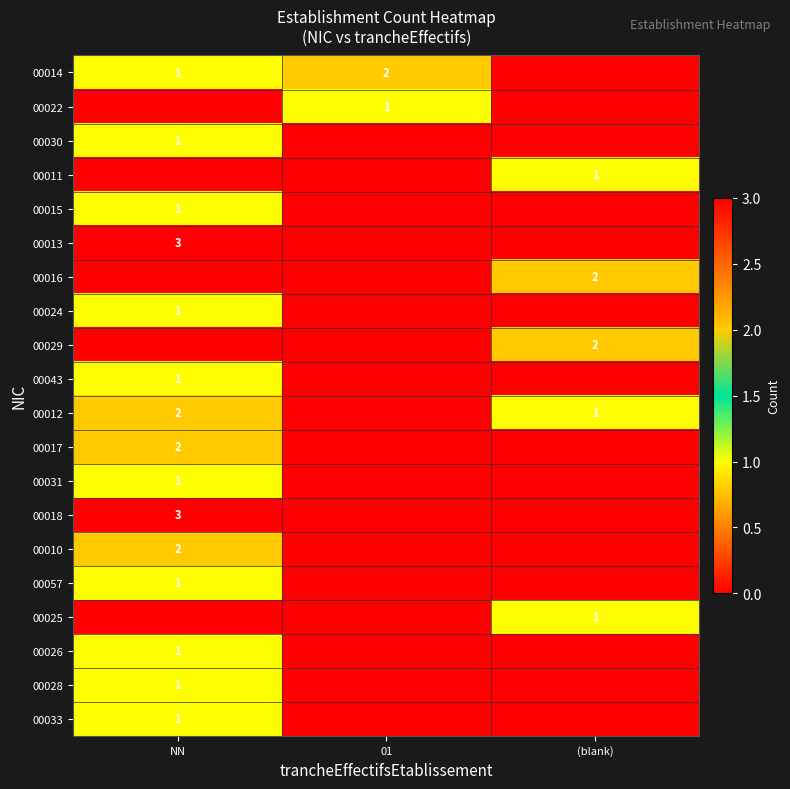

The value of 00012 at NN is 2. True or false?

True